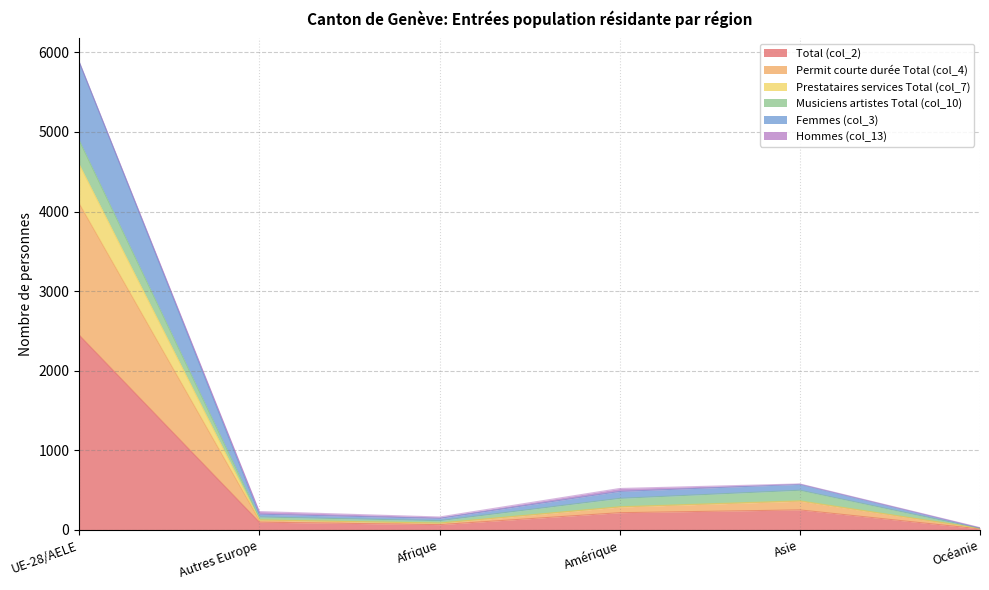

Where is the first local minimum for Total (col_2)?

Afrique